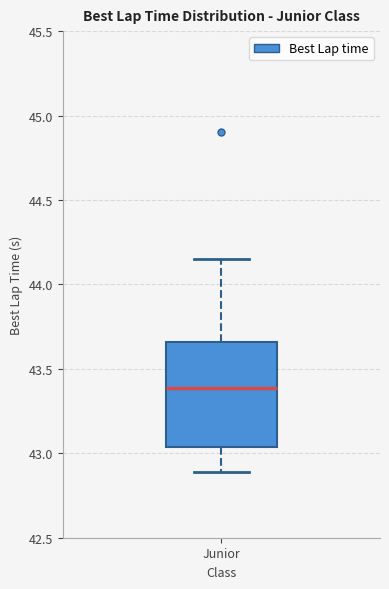

Read this box plot against the y-axis: the position of the median line, the range covered by the box, and the ends of both whiskers. The values are not printed on the chart, so give them approximately, as read against the axis.

median 43.40, box 43.05 to 43.65, whiskers 42.90 to 44.15